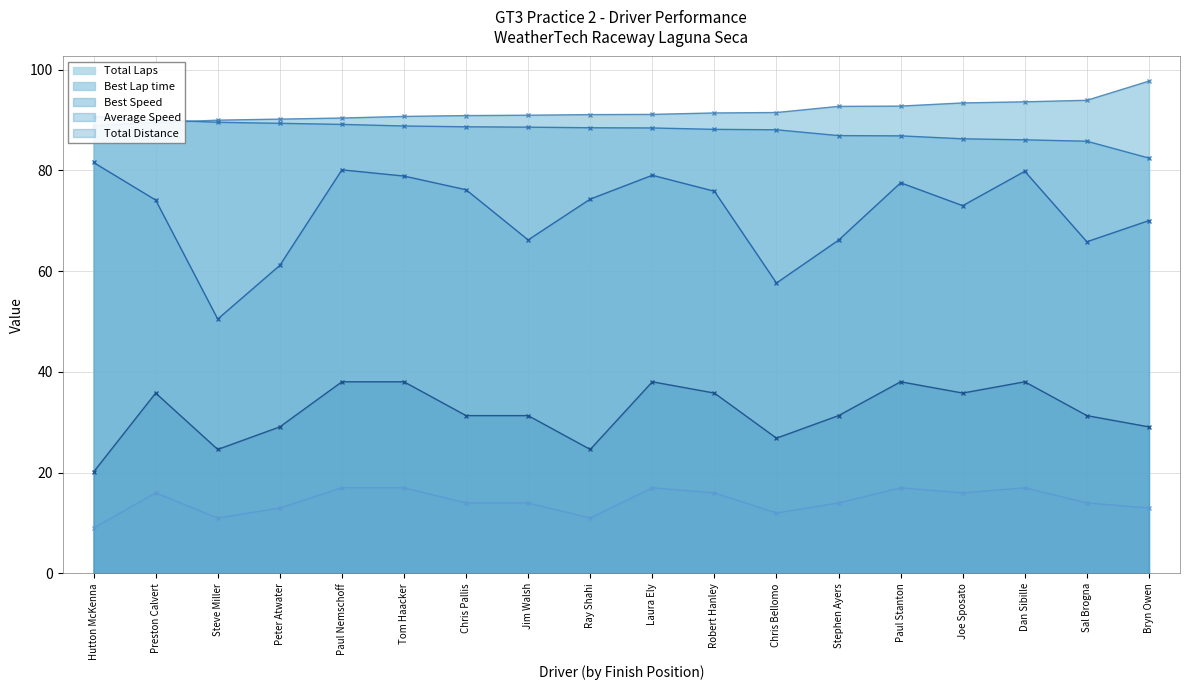

How many values in the Total Laps series exceed 14?

8